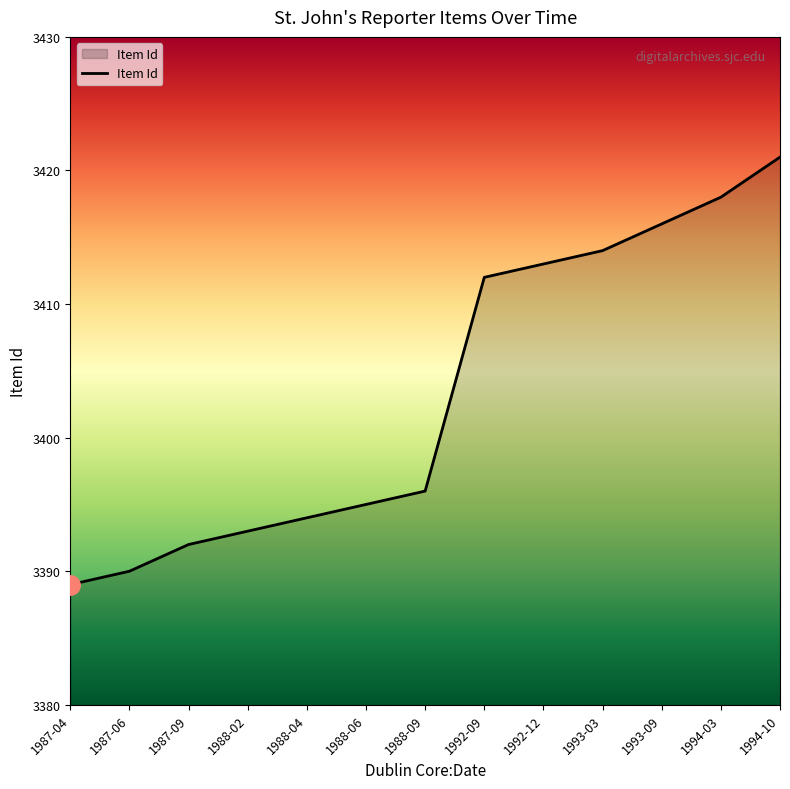

List the labels in order of value, largest first.

1994-10, 1994-03, 1993-09, 1993-03, 1992-12, 1992-09, 1988-09, 1988-06, 1988-04, 1988-02, 1987-09, 1987-06, 1987-04